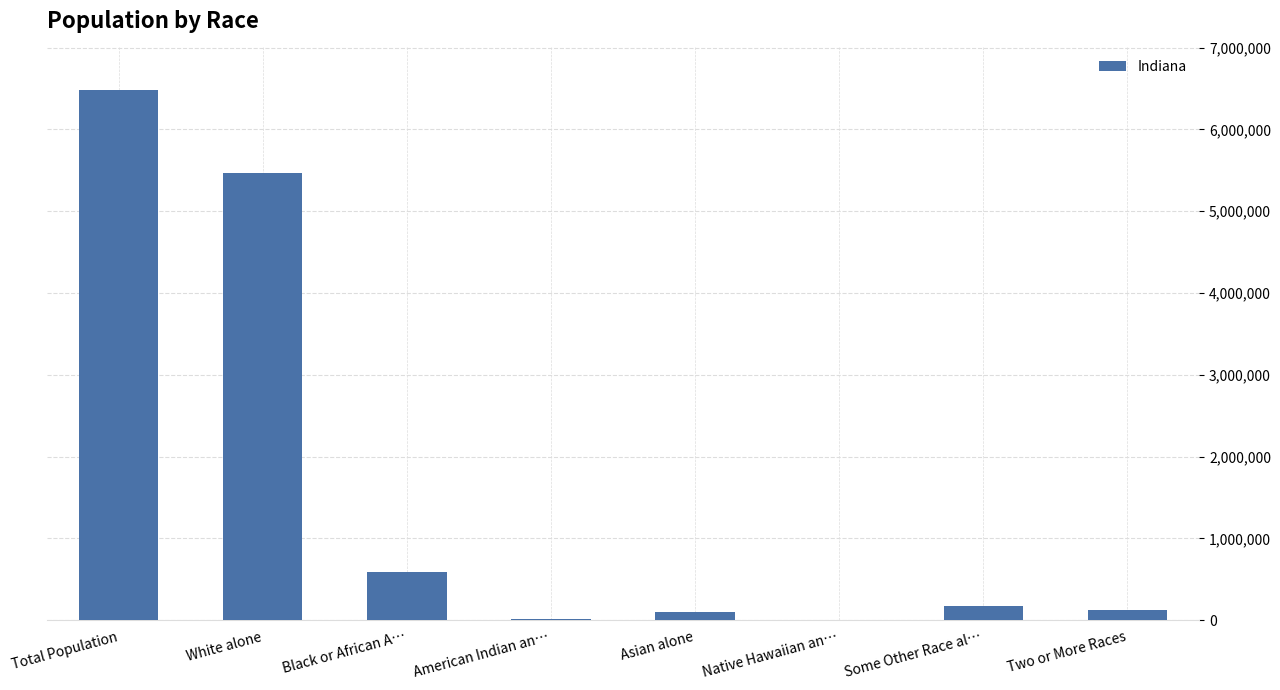

What is the greatest value displayed?

6483802